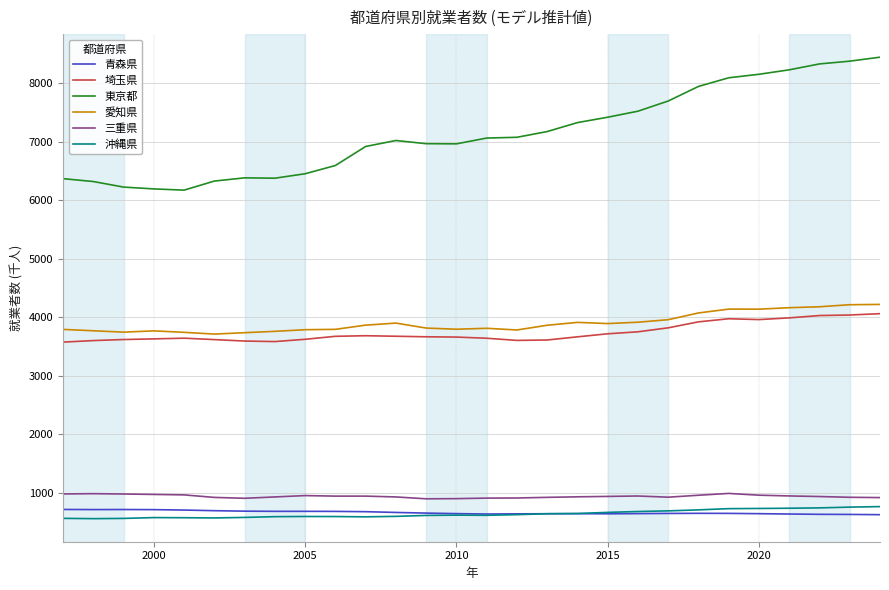

What is the highest value of the 埼玉県 series?

4064